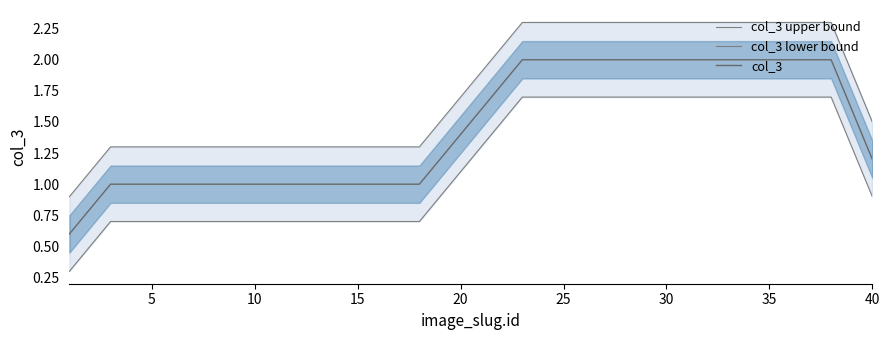

What is the value of the col_3 lower bound point at the 13th from the left?

0.7